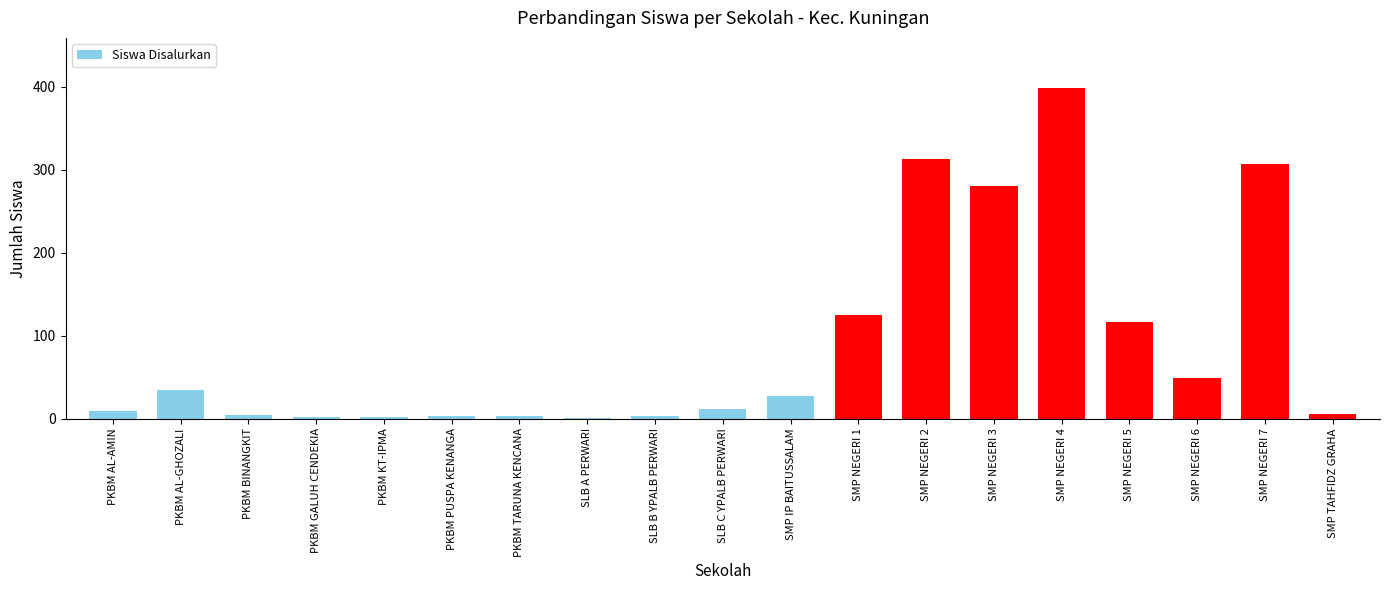

What is the change in value from SLB C YPALB PERWARI to SMP NEGERI 6?

+38